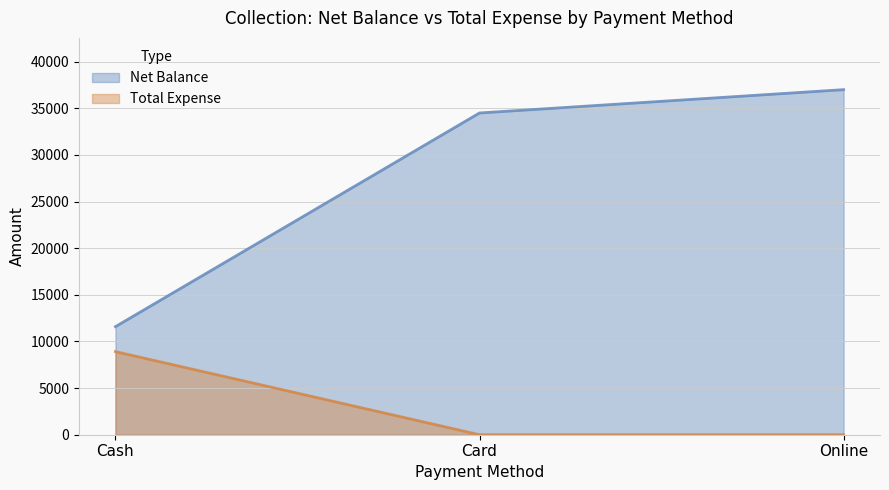

How many data points in Net Balance are less than 34500?

1